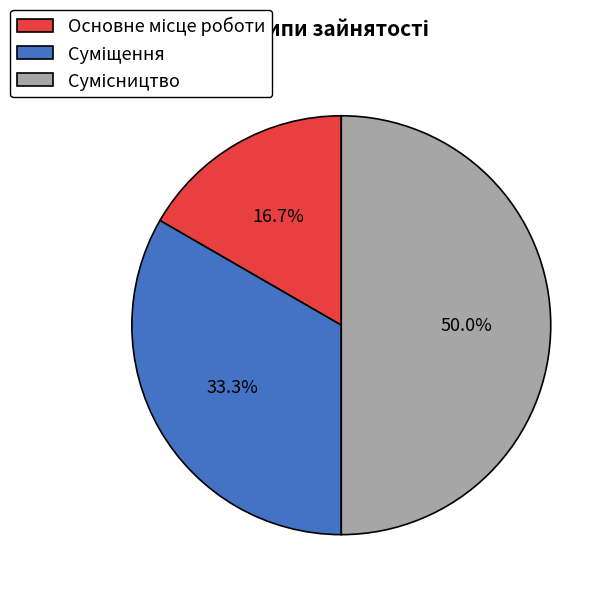

How many slices are in this pie chart?

3